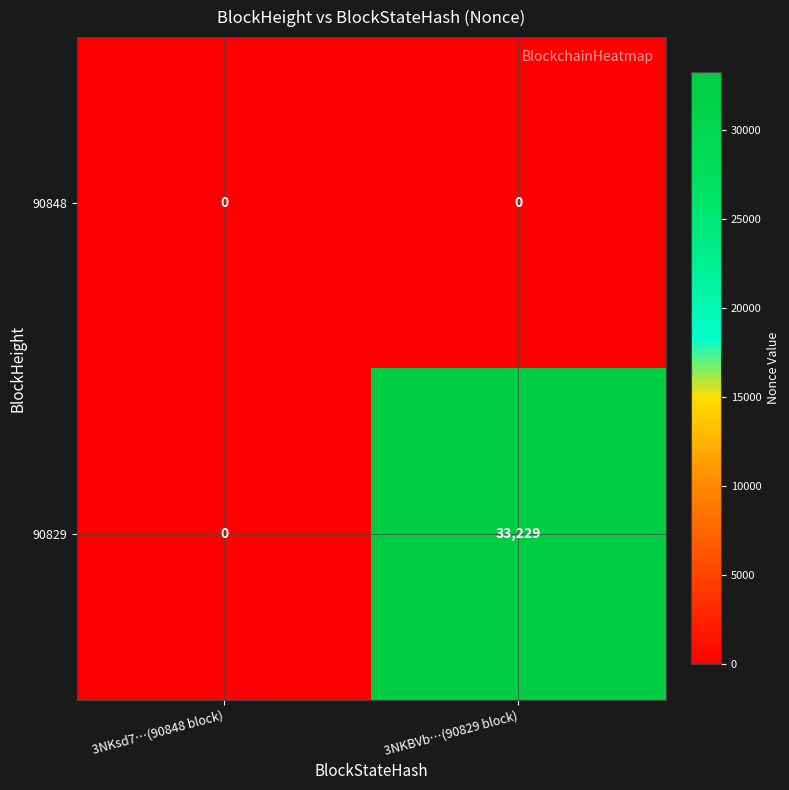

How many series are shown in this chart?

2